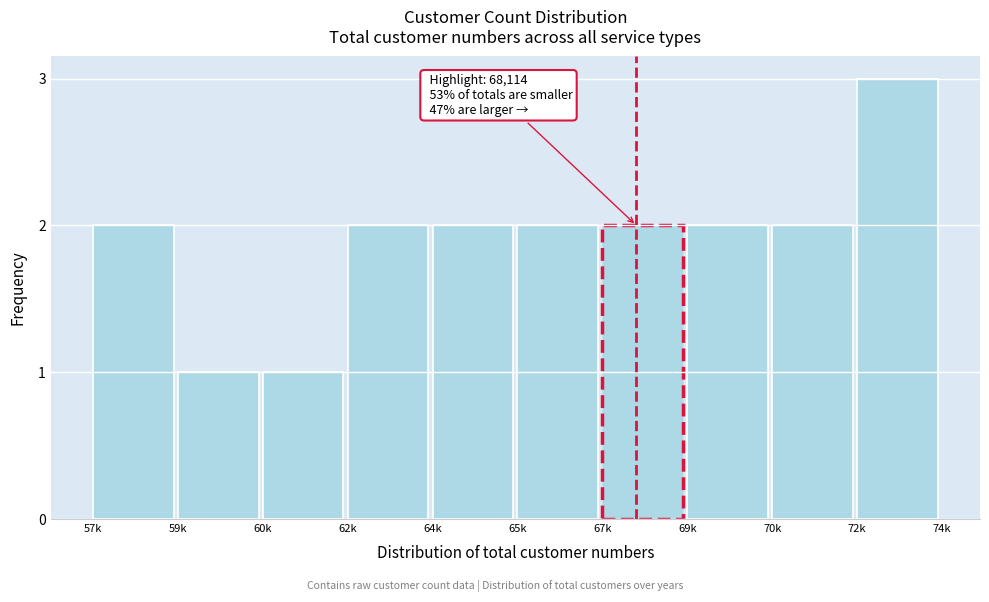

Reading left to right, extract all data points from this chart.

2	1	1	2	2	2	2	2	2	3